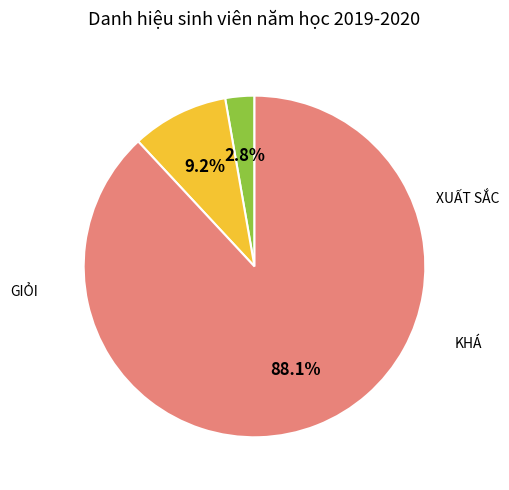

Is there any slice that represents more than half of the pie?

Yes